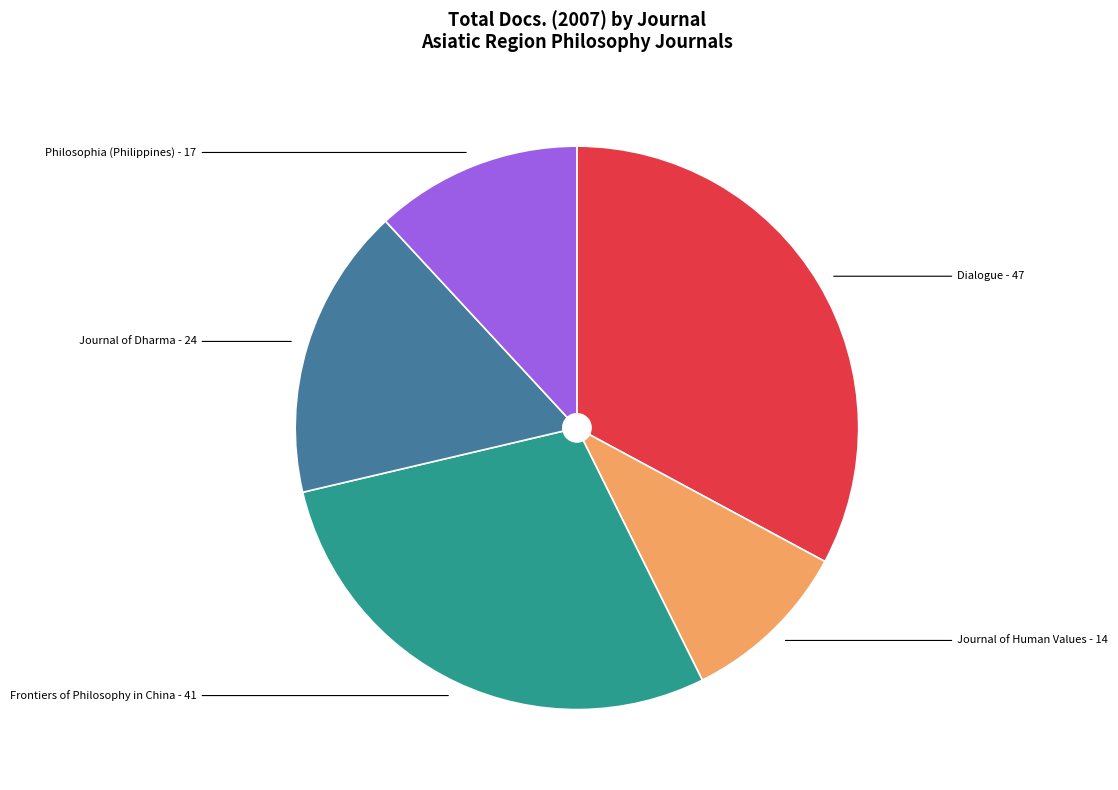

How many segments does this pie chart have?

5